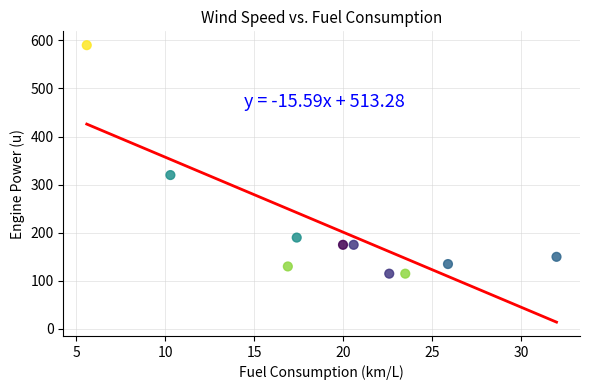

What Y value in the scatter plot is closest to 352?

320